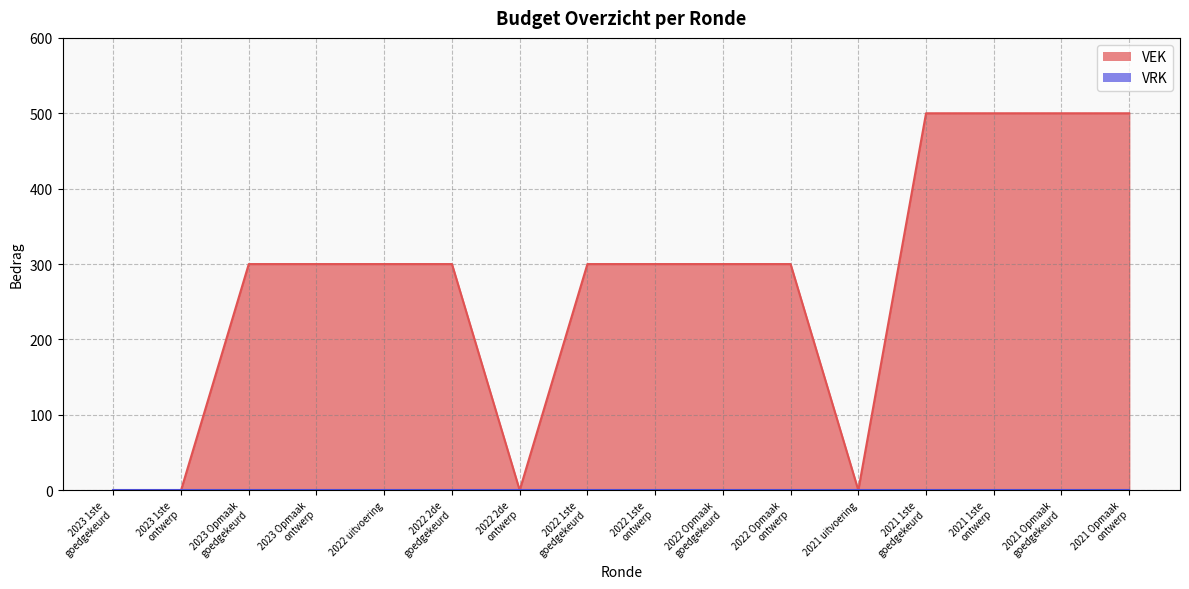

List the labels in order of value, smallest first.

2023 1ste
goedgekeurd, 2023 1ste
ontwerp, 2022 2de
ontwerp, 2021 uitvoering, 2023 Opmaak
goedgekeurd, 2023 Opmaak
ontwerp, 2022 uitvoering, 2022 2de
goedgekeurd, 2022 1ste
goedgekeurd, 2022 1ste
ontwerp, 2022 Opmaak
goedgekeurd, 2022 Opmaak
ontwerp, 2021 1ste
goedgekeurd, 2021 1ste
ontwerp, 2021 Opmaak
goedgekeurd, 2021 Opmaak
ontwerp